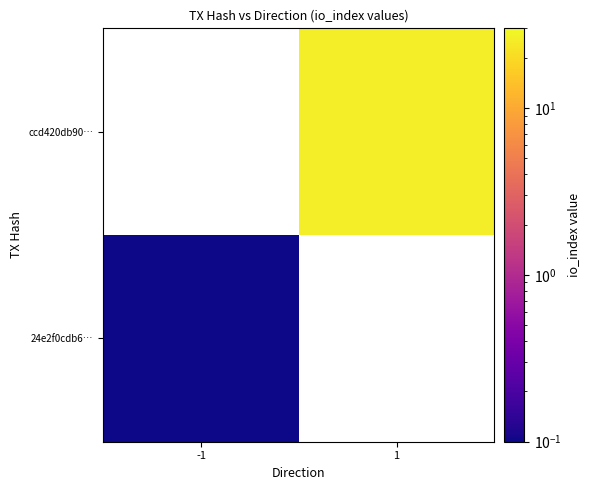

True or false: 24e2f0cdb6… has a value of 0.1 at -1.

True